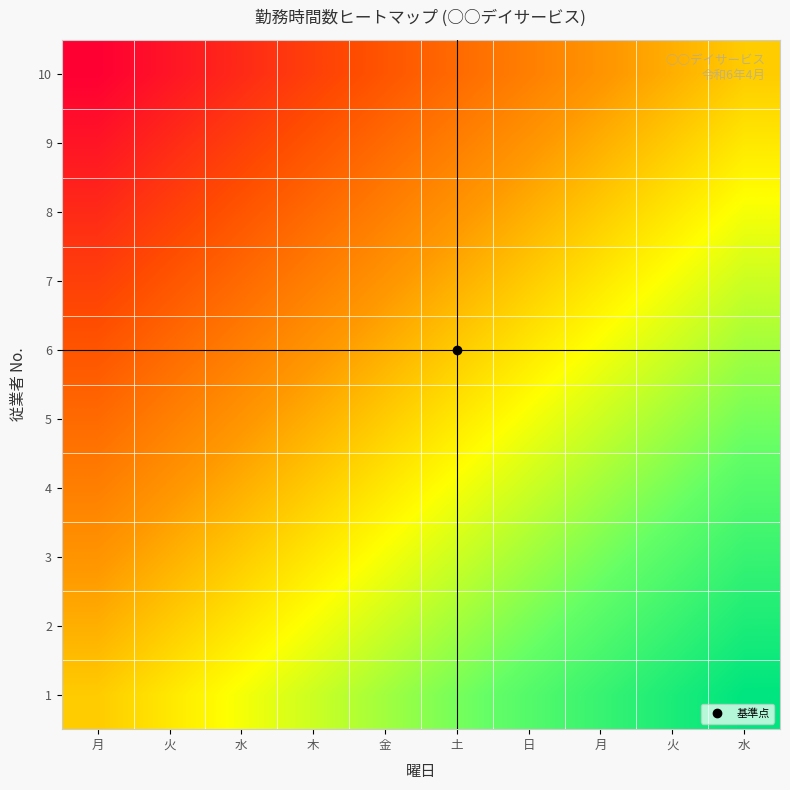

What is the maximum value shown in the chart?

1.0